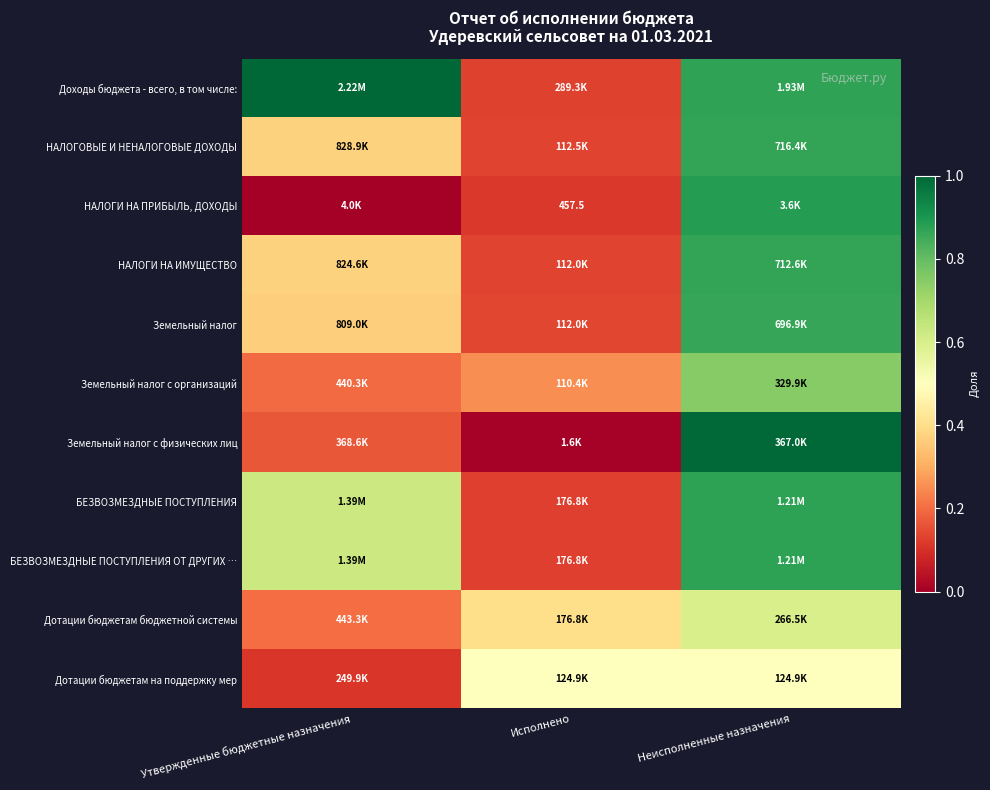

True or false: Доходы бюджета - всего, в том числе: has a value of 0.3 at Неисполненные назначения.

False